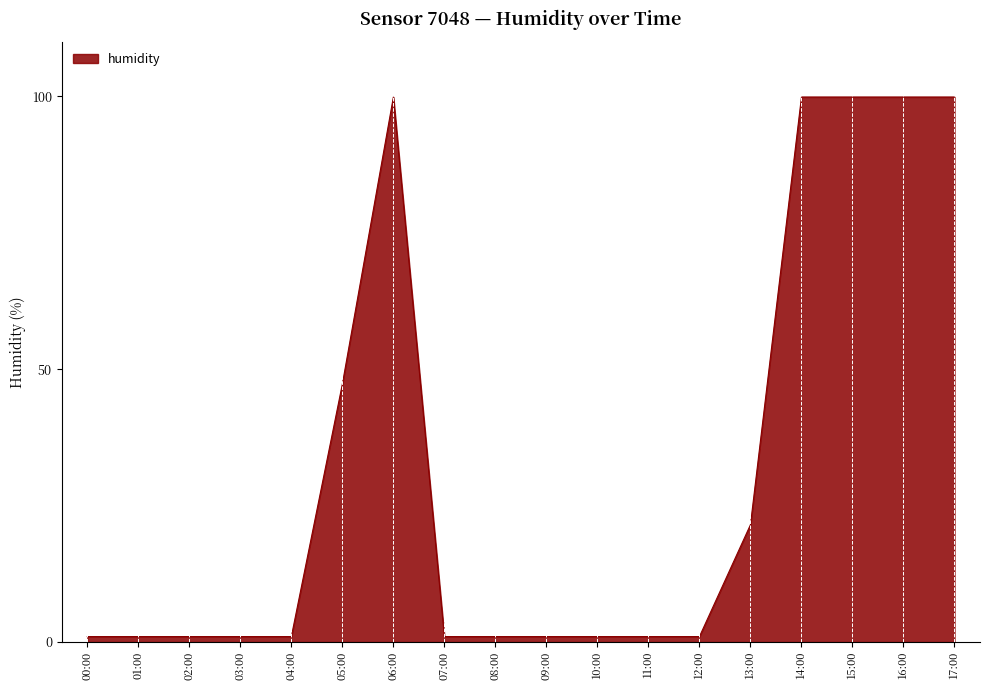

True or false: the data shows 99.9 at 06:00.

True